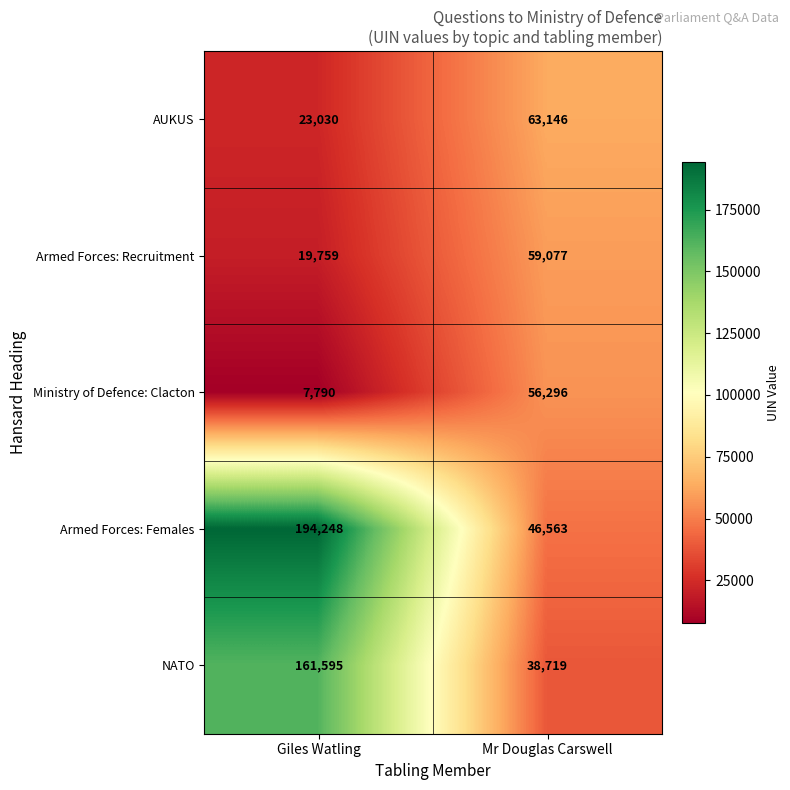

Reading left to right, extract all data points from this chart.

AUKUS: 23030	63146
Armed Forces: Recruitment: 19759	59077
Ministry of Defence: Clacton: 7790	56296
Armed Forces: Females: 194248	46563
NATO: 161595	38719